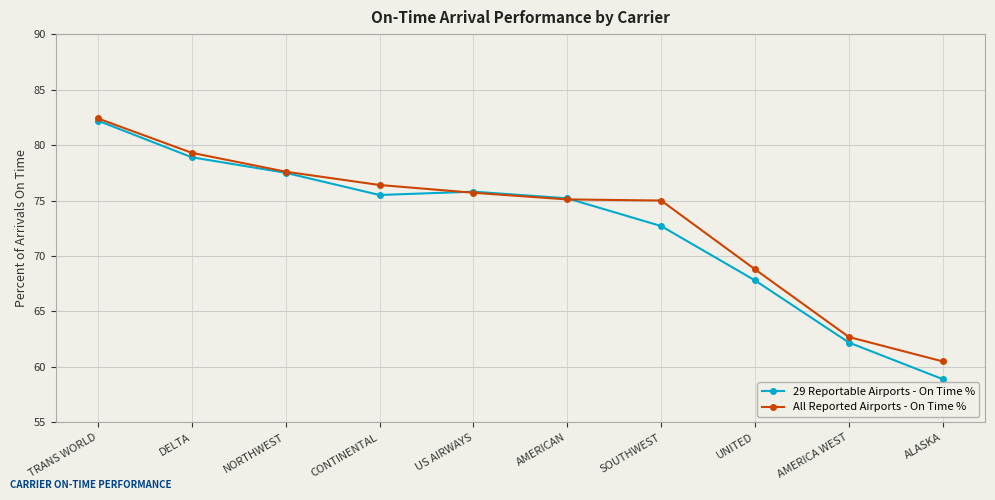

How many lines are shown in the chart?

2